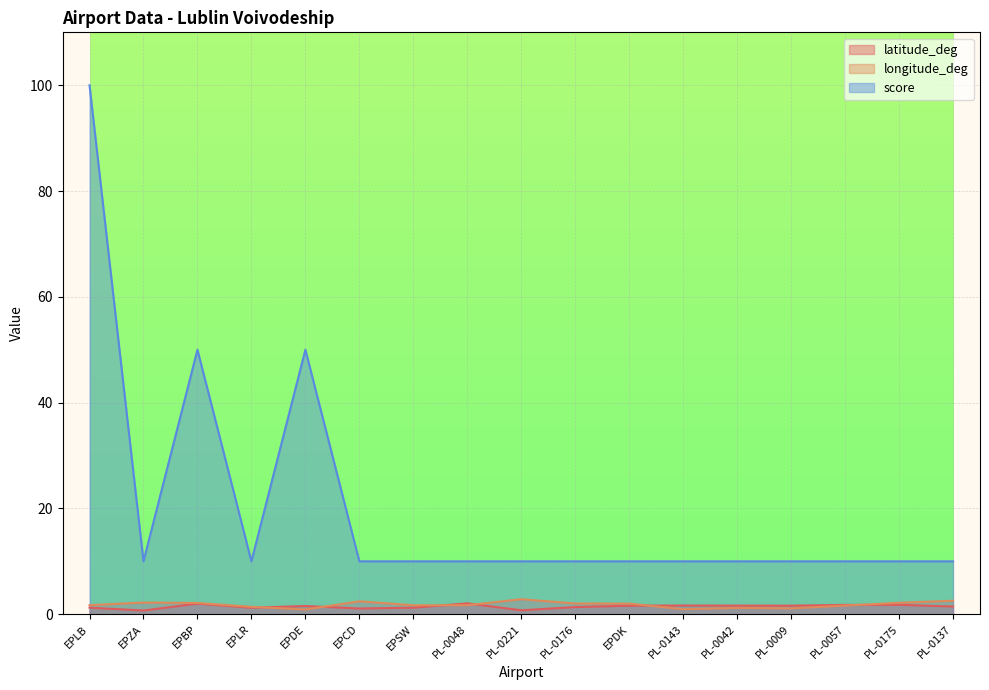

What is the label of the 10th point from the right?

PL-0048